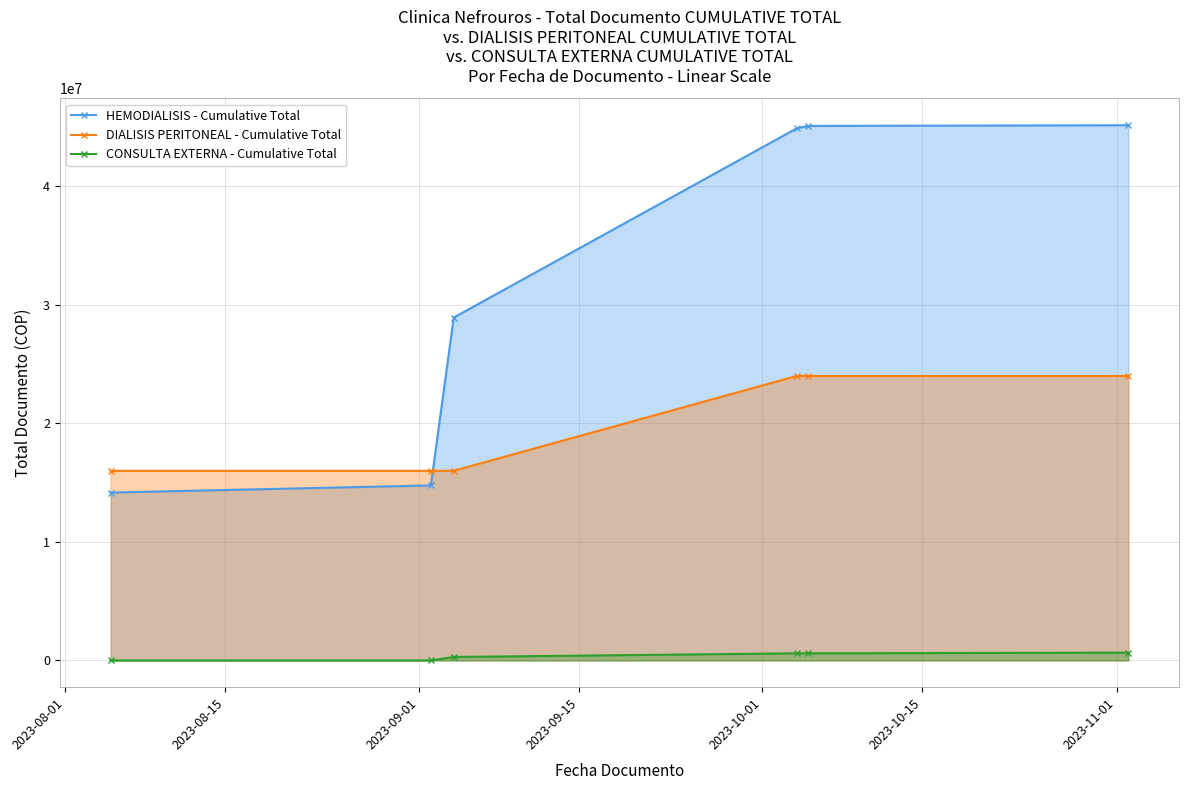

What is the sum of all CONSULTA EXTERNA - Cumulative Total values?

2146700